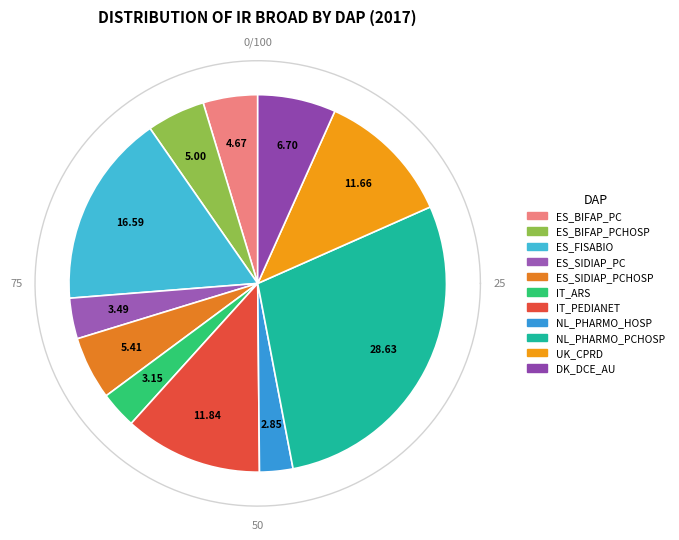

What is the largest slice in the pie chart?

NL_PHARMO_PCHOSP